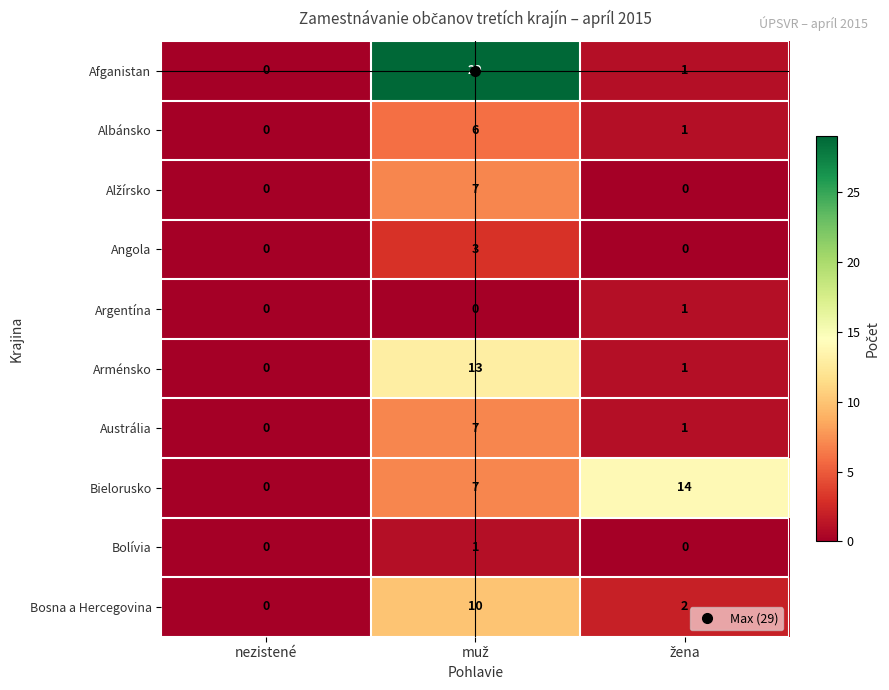

What is the average value of the Bielorusko series?

7